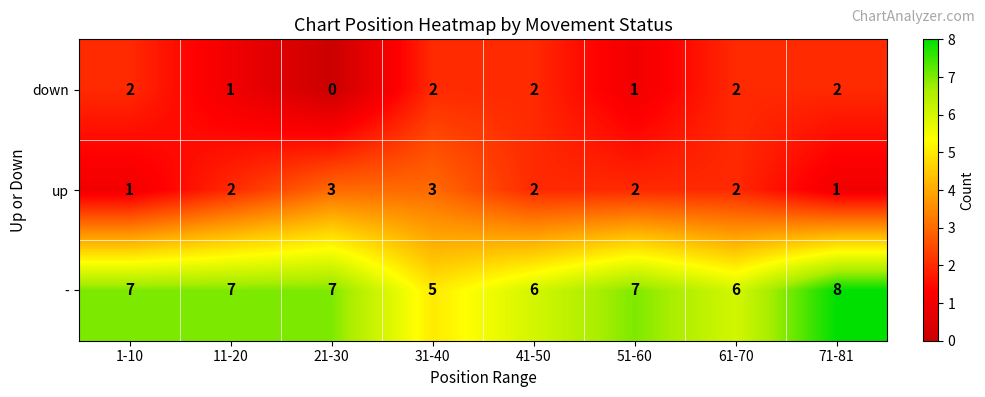

Which label corresponds to the largest value in the chart?

71-81